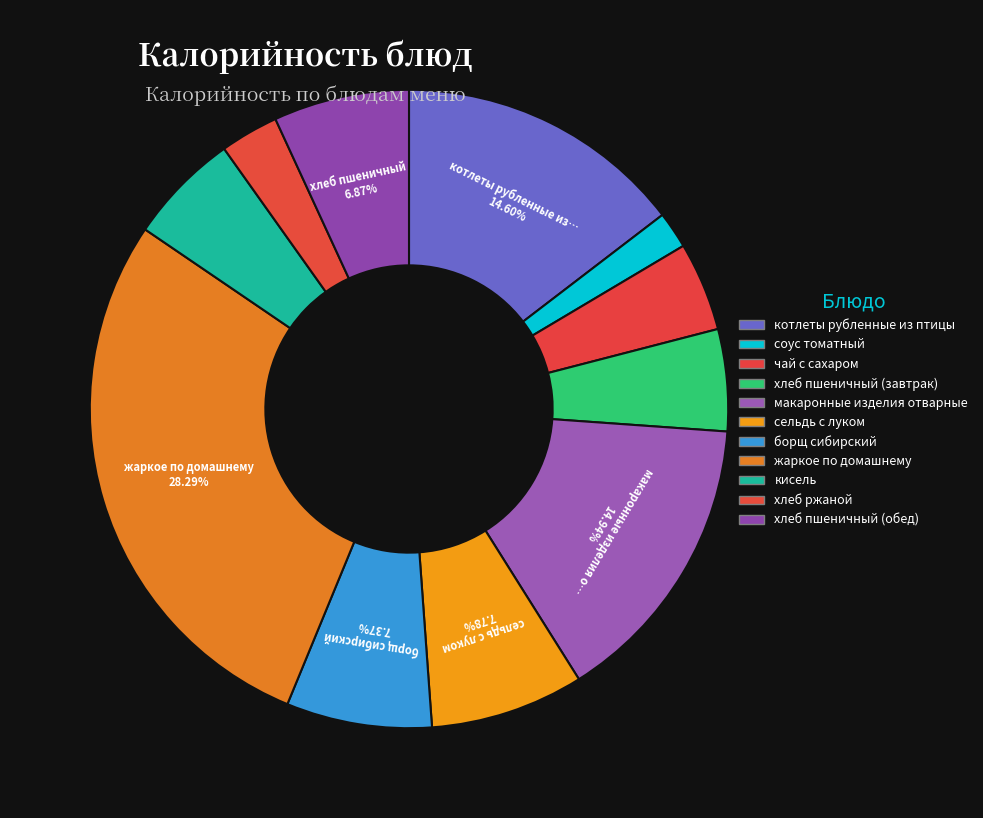

How many slices are in this pie chart?

11